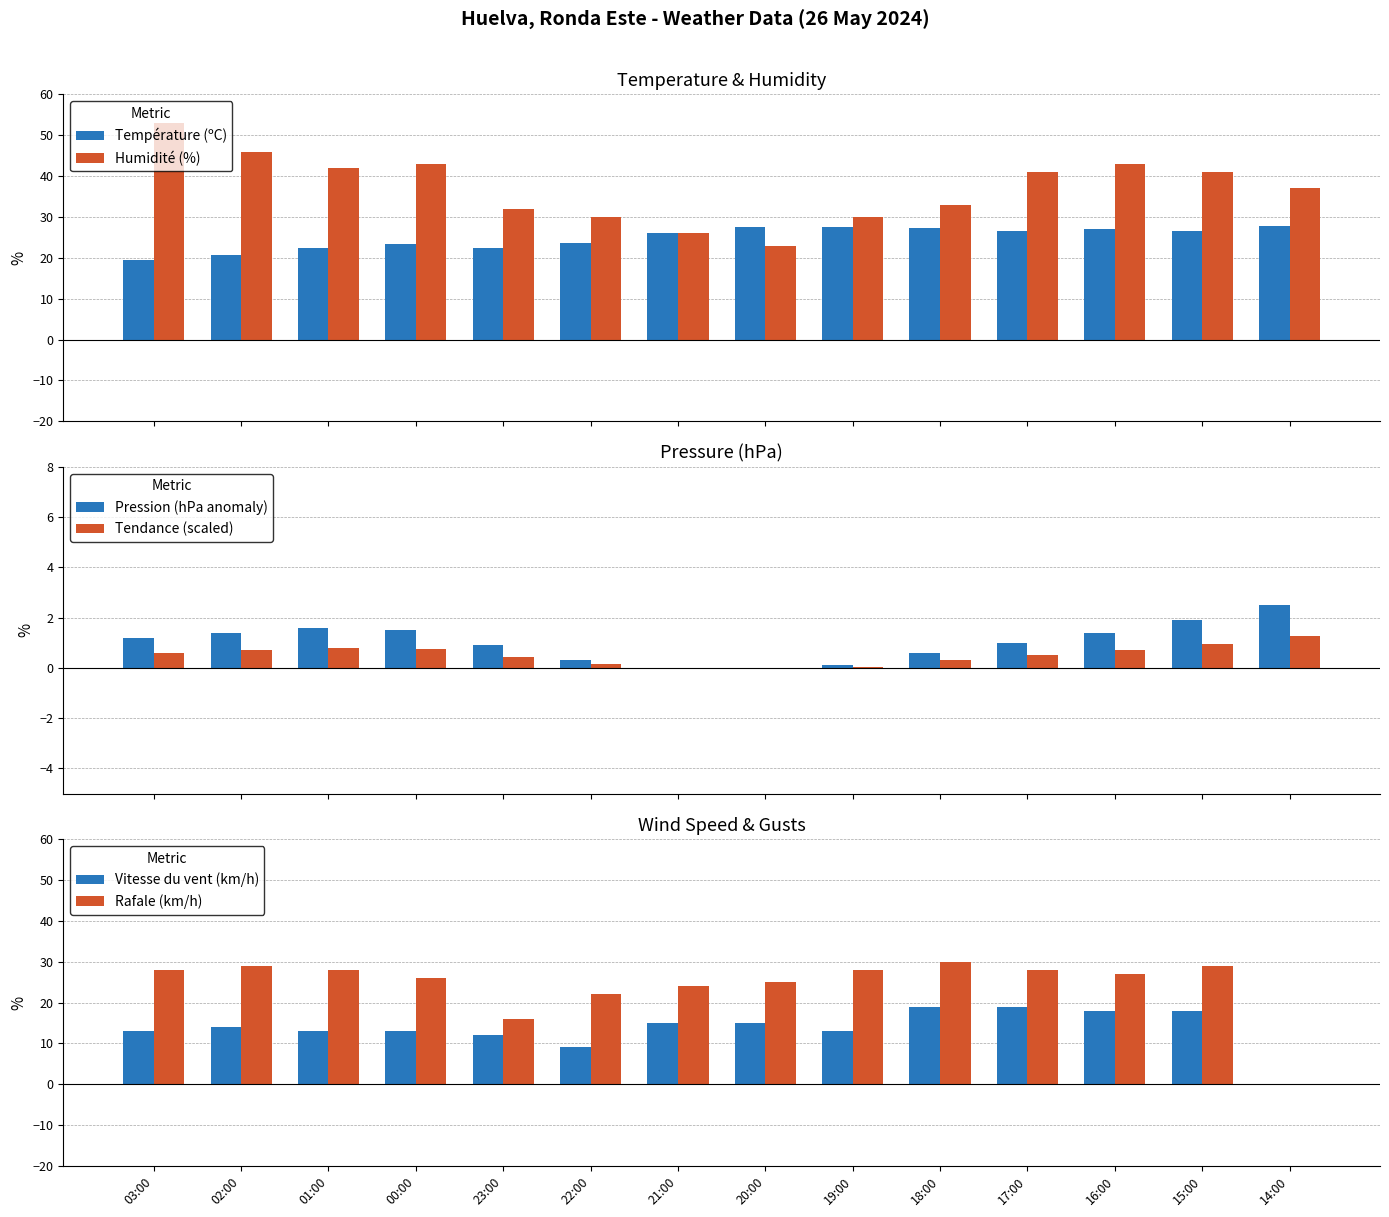

Reading right to left, list all the values displayed in this chart.

Température (ºC): 14:00=27.7	15:00=26.6	16:00=27.1	17:00=26.6	18:00=27.2	19:00=27.6	20:00=27.5	21:00=26.0	22:00=23.6	23:00=22.5	00:00=23.5	01:00=22.4	02:00=20.7	03:00=19.5
Humidité (%): 14:00=37.0	15:00=41.0	16:00=43.0	17:00=41.0	18:00=33.0	19:00=30.0	20:00=23.0	21:00=26.0	22:00=30.0	23:00=32.0	00:00=43.0	01:00=42.0	02:00=46.0	03:00=53.0
Pression (hPa anomaly): 14:00=2.5	15:00=1.9	16:00=1.4	17:00=1.0	18:00=0.6	19:00=0.1	20:00=0.0	21:00=0.0	22:00=0.3	23:00=0.9	00:00=1.5	01:00=1.6	02:00=1.4	03:00=1.2
Tendance (scaled): 14:00=1.2	15:00=0.9	16:00=0.7	17:00=0.5	18:00=0.3	19:00=0.1	20:00=0.0	21:00=0.0	22:00=0.1	23:00=0.4	00:00=0.8	01:00=0.8	02:00=0.7	03:00=0.6
Vitesse du vent (km/h): 14:00=0.0	15:00=18.0	16:00=18.0	17:00=19.0	18:00=19.0	19:00=13.0	20:00=15.0	21:00=15.0	22:00=9.0	23:00=12.0	00:00=13.0	01:00=13.0	02:00=14.0	03:00=13.0
Rafale (km/h): 14:00=0.0	15:00=29.0	16:00=27.0	17:00=28.0	18:00=30.0	19:00=28.0	20:00=25.0	21:00=24.0	22:00=22.0	23:00=16.0	00:00=26.0	01:00=28.0	02:00=29.0	03:00=28.0